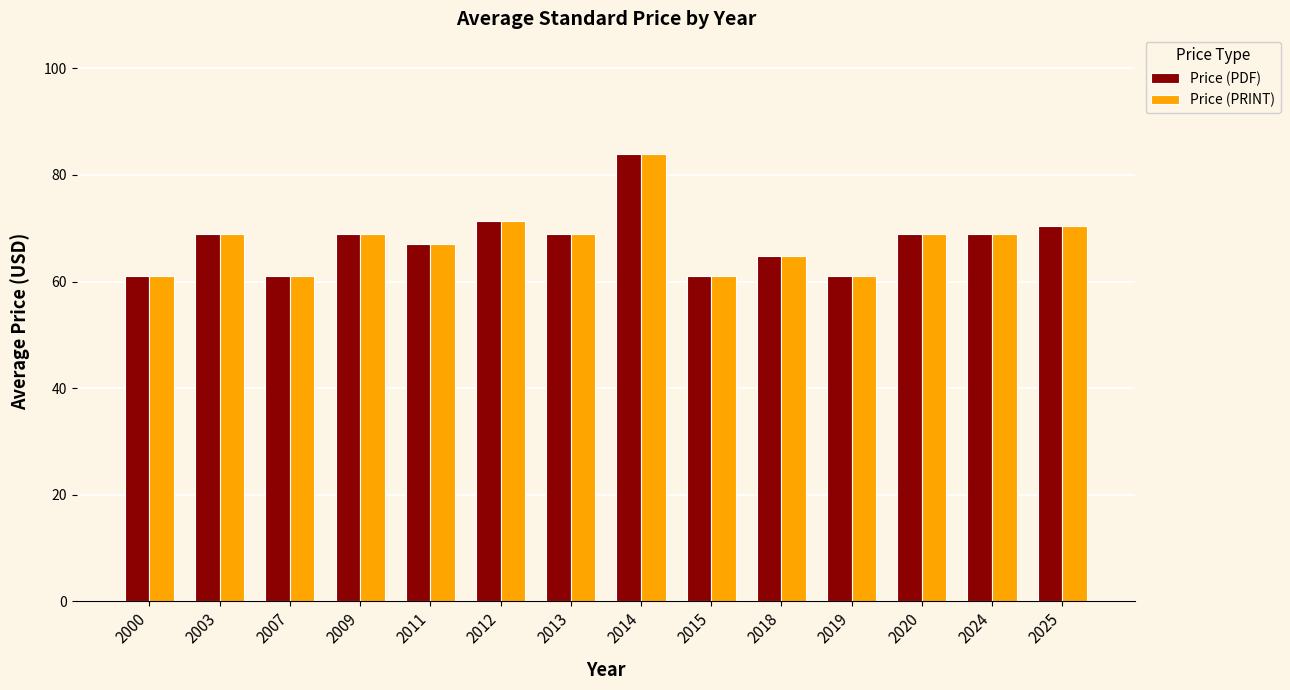

At which category is the sum across all series the highest?

2014